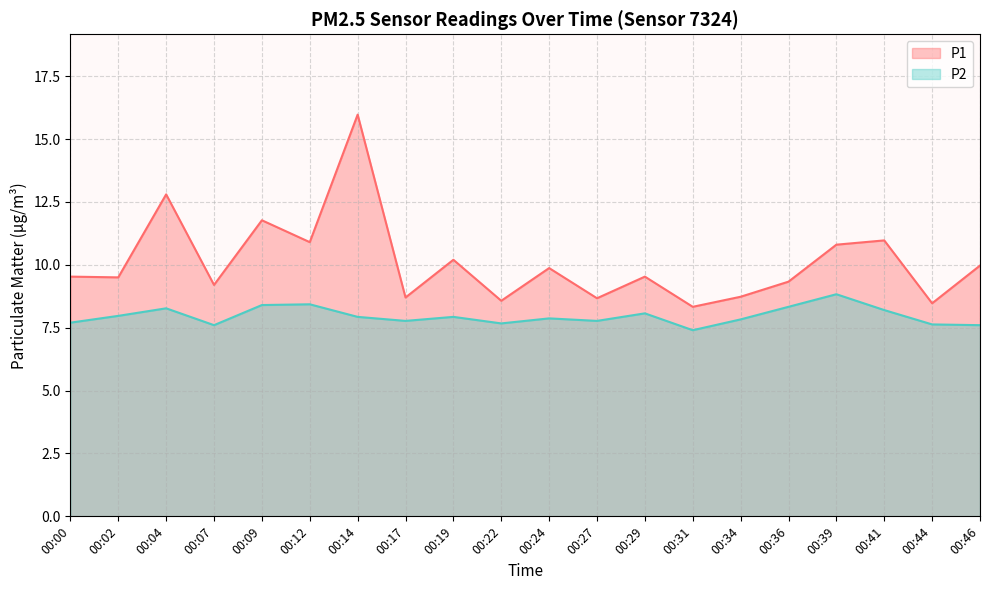

What is the difference between the P2 values at 00:41 and 00:07?

0.6